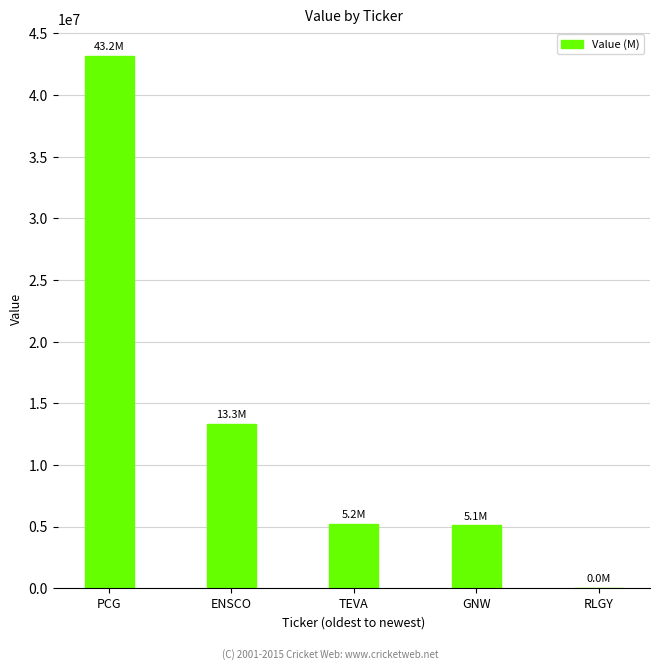

What is the sum of the values at PCG and TEVA?

48417000